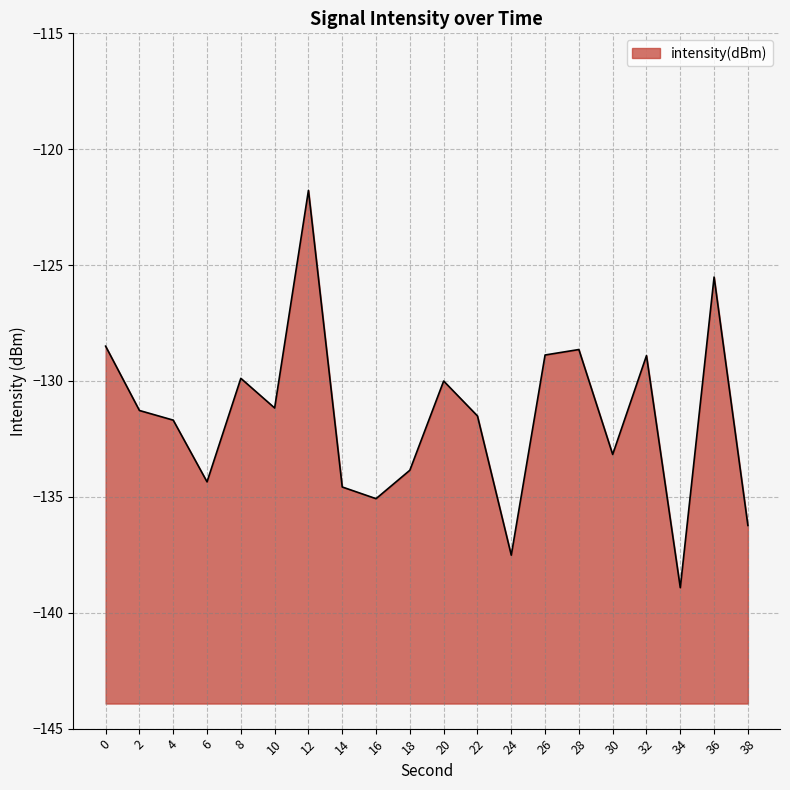

Which label corresponds to the smallest value in the chart?

34